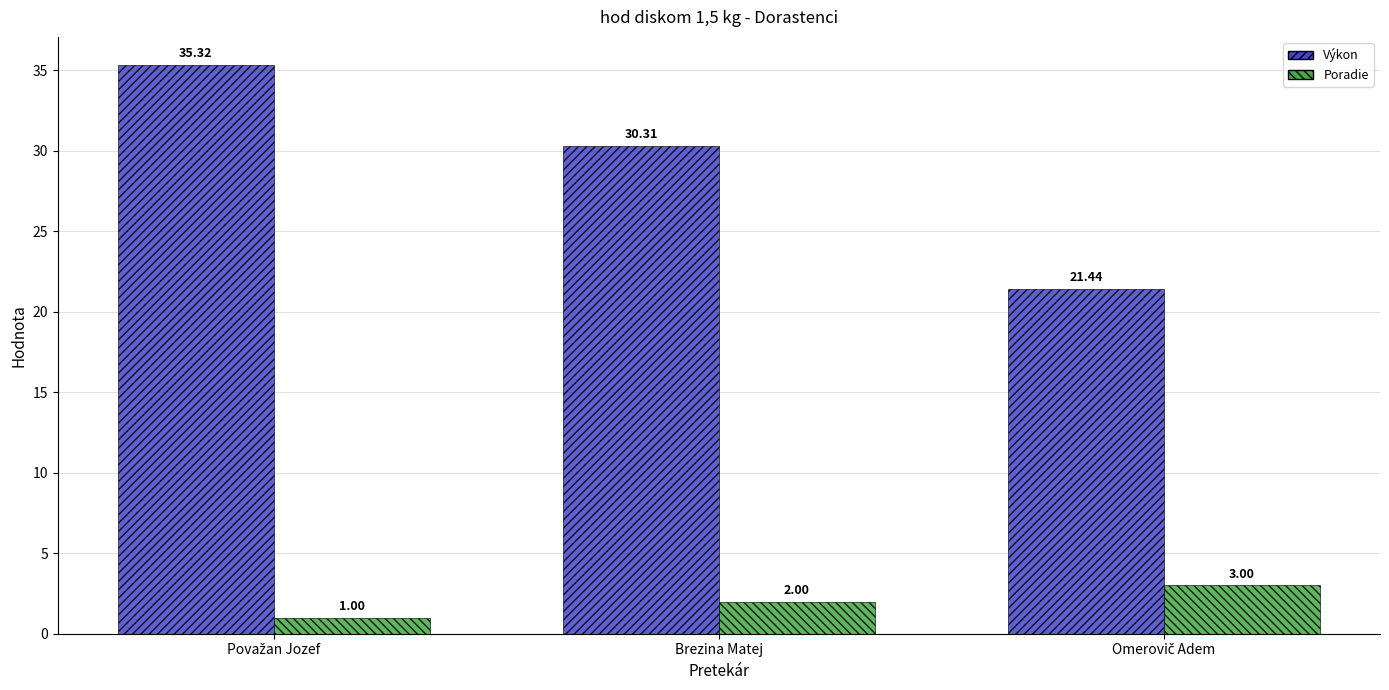

At how many categories does at least one series exceed 19?

3